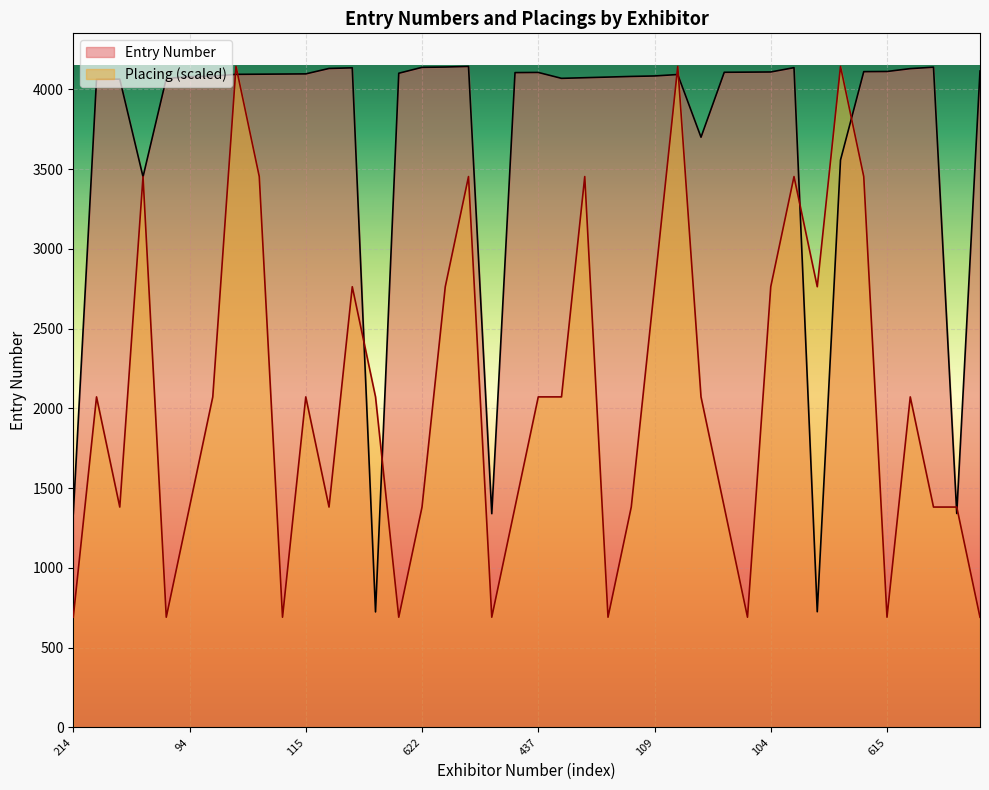

Which series changed the most between 125 and 528?

Entry Number